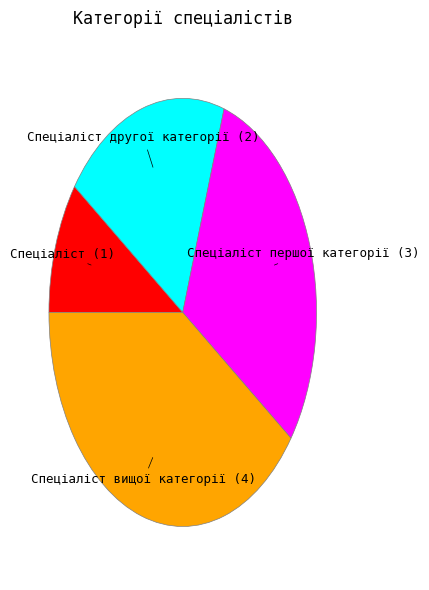

The Спеціаліст другої категорії slice represents 32% of the pie. True or false?

False